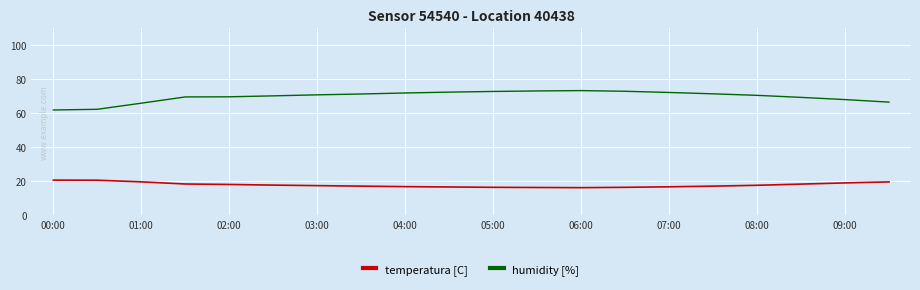

Which series has the widest spread of values?

humidity [%]